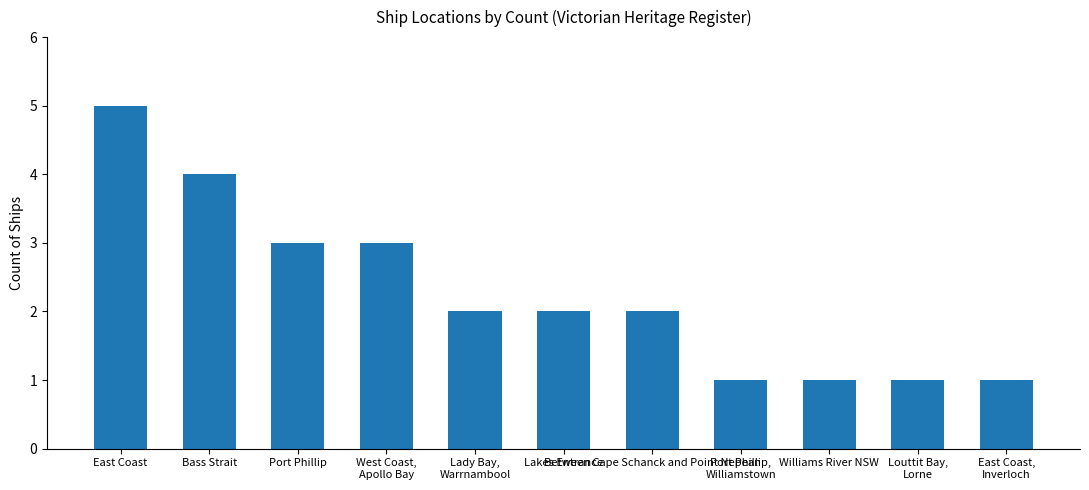

What is the value of the 9th bar from the left?

1